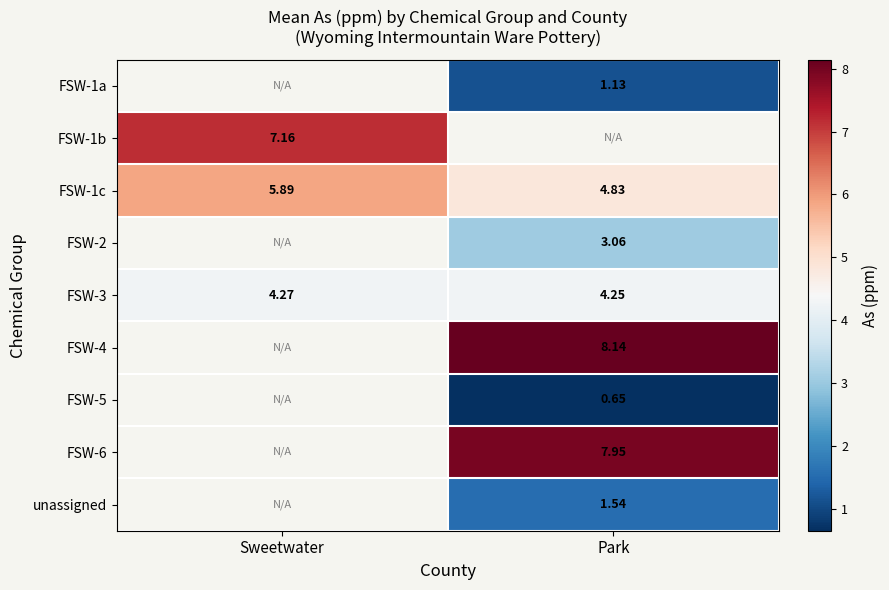

What is the maximum value shown in the chart?

8.1